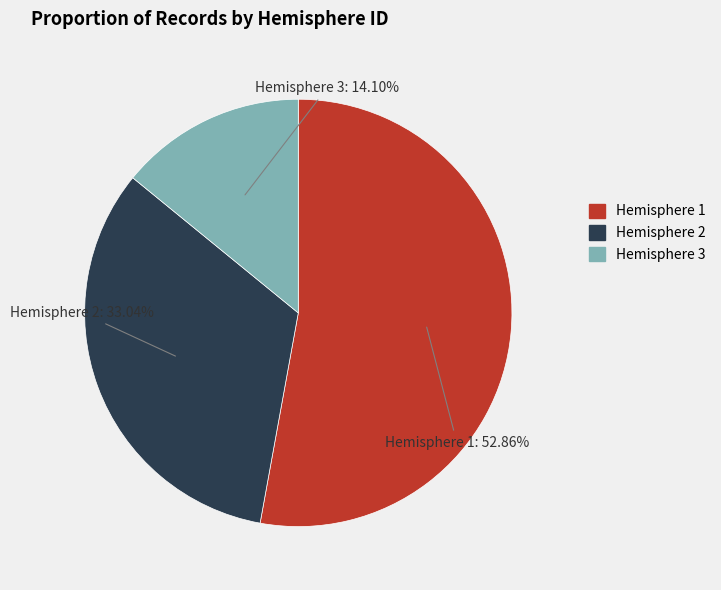

Which has a higher value, Hemisphere 1 or Hemisphere 2?

Hemisphere 1